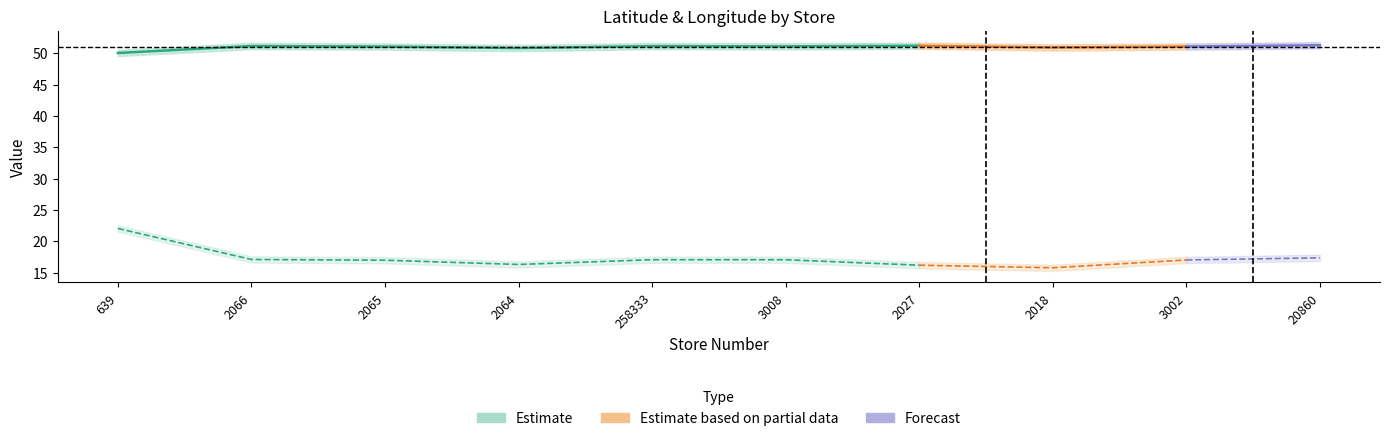

True or false: longitude and latitude cross at least once.

False